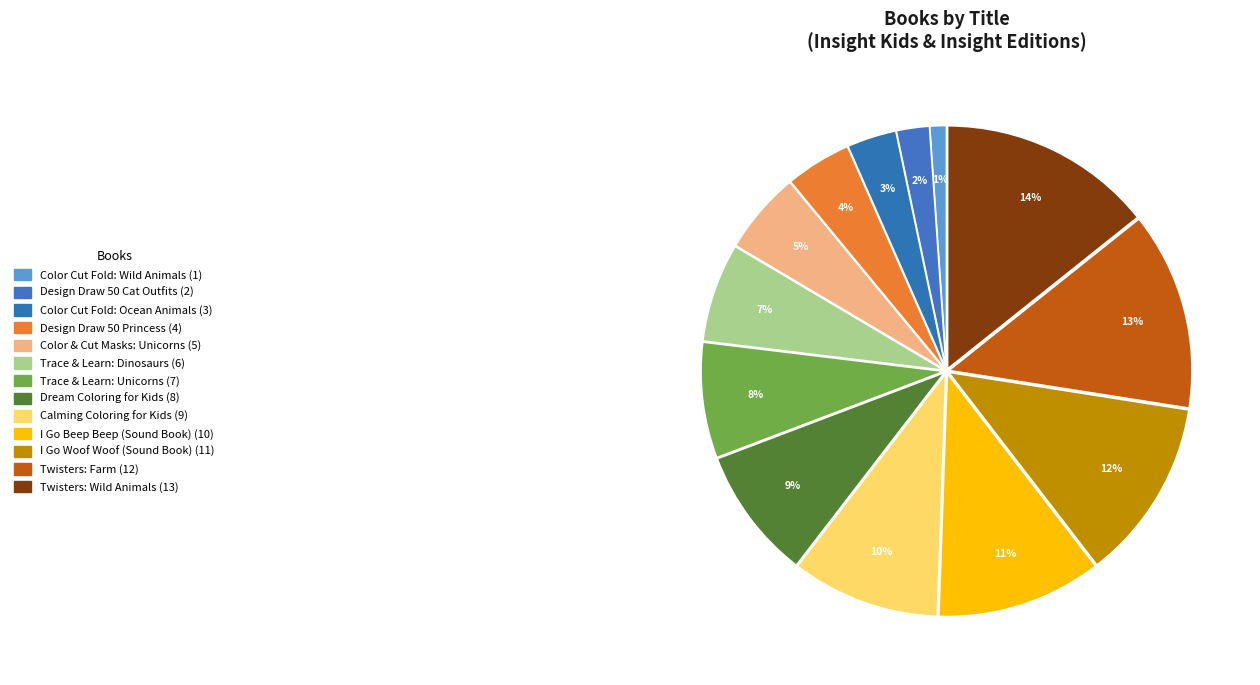

Count the number of slices in the pie.

13